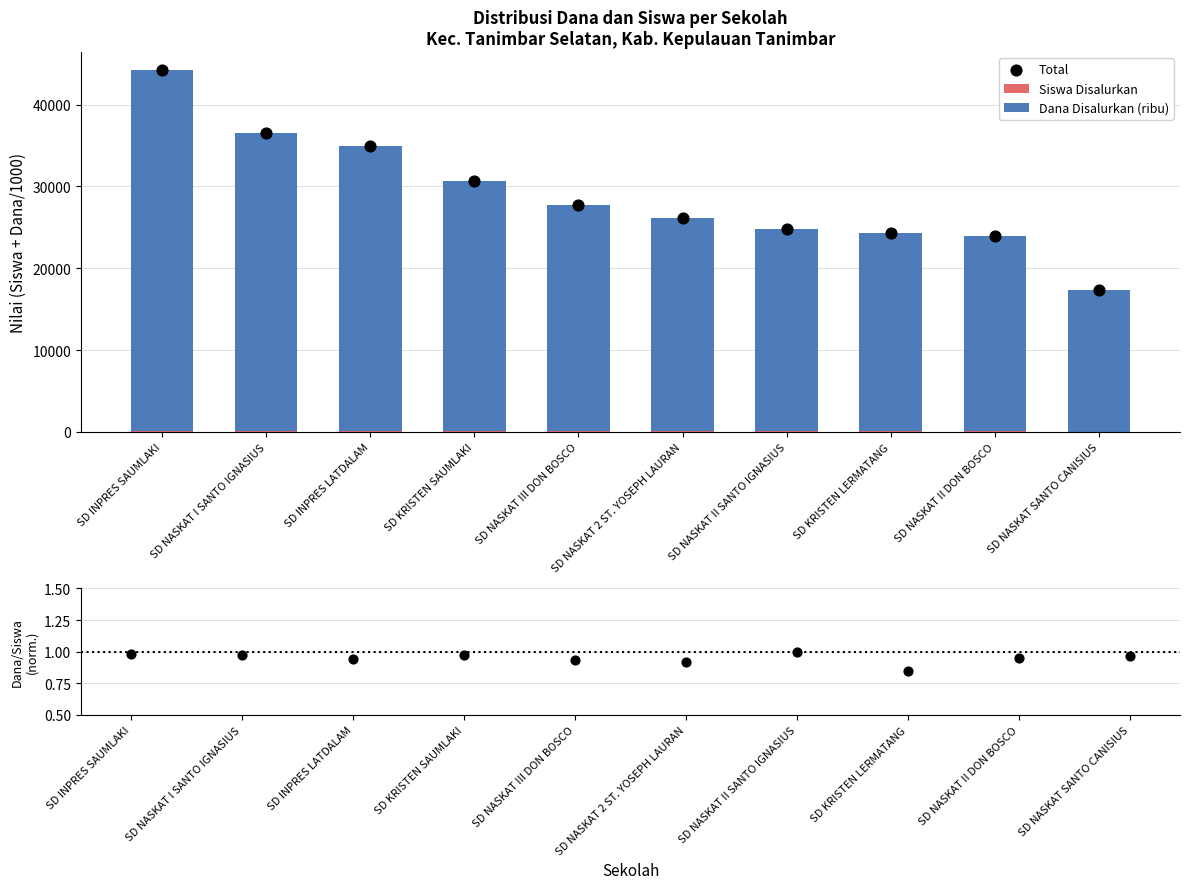

Which series has the widest spread of Y values?

Total